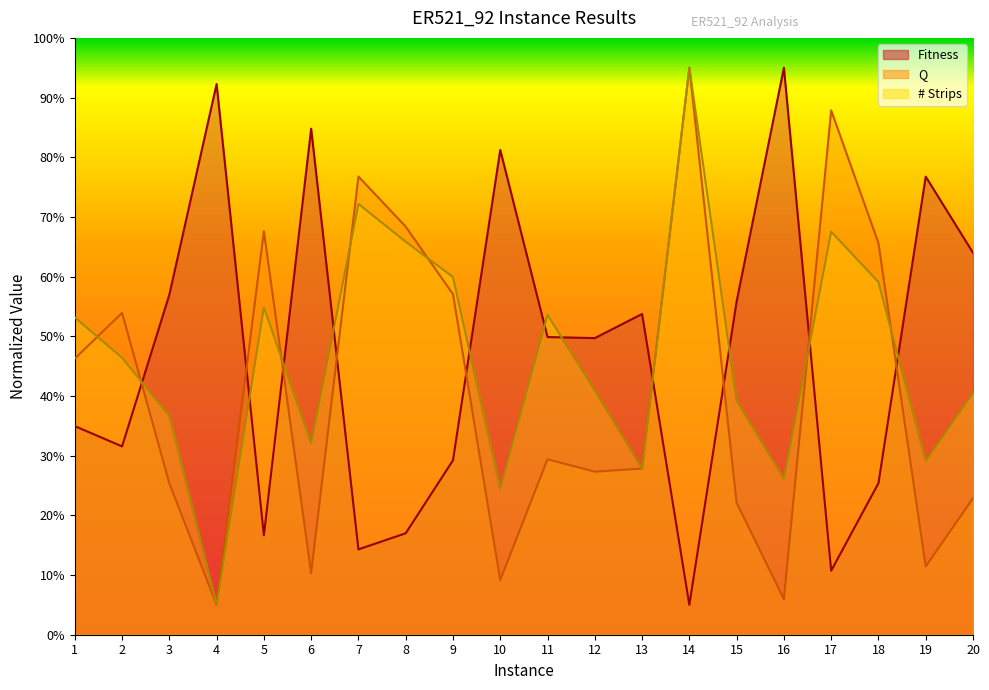

Where is the first local minimum for Q?

4